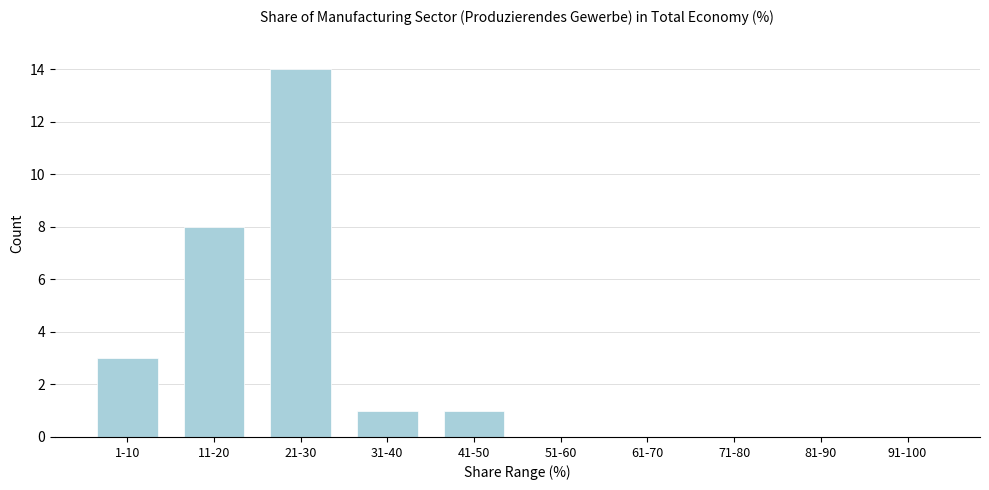

Reading left to right, transcribe all the data shown in this chart.

1-10=3	11-20=8	21-30=14	31-40=1	41-50=1	51-60=0	61-70=0	71-80=0	81-90=0	91-100=0